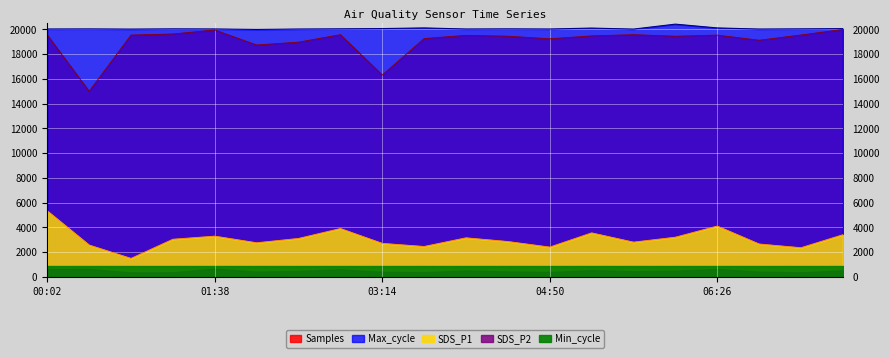

Does the chart display data point markers on the line(s)?

No